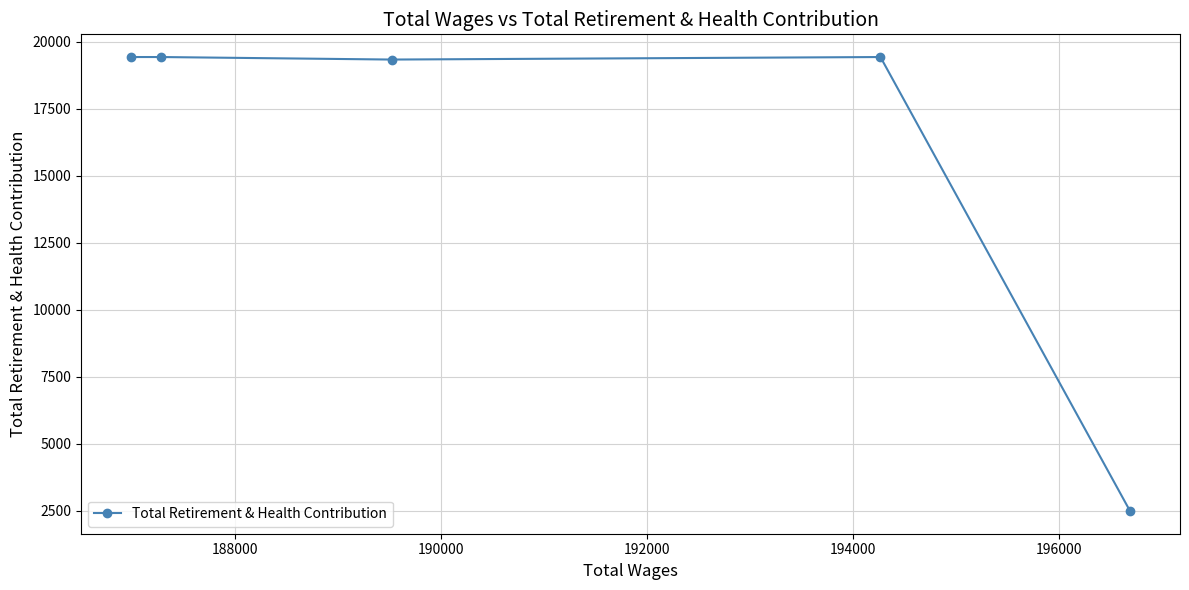

How many data points does each series have?

5